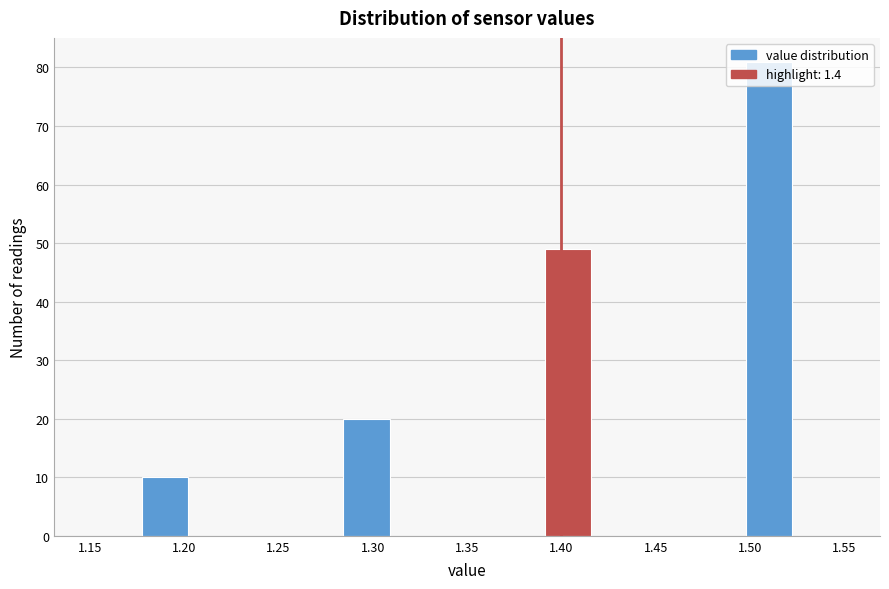

Reading left to right, transcribe this chart: for each bar, give the range it covers on the x-axis and its height. Neither the bar edges nor the heights are printed on the chart, so give them approximately, as read against the axes.

1.150 to 1.175: 0
1.175 to 1.205: 10
1.205 to 1.230: 0
1.230 to 1.255: 0
1.255 to 1.285: 0
1.285 to 1.310: 20
1.310 to 1.335: 0
1.335 to 1.365: 0
1.365 to 1.390: 0
1.390 to 1.415: 49
1.415 to 1.445: 0
1.445 to 1.470: 0
1.470 to 1.495: 0
1.495 to 1.525: 81
1.525 to 1.550: 0